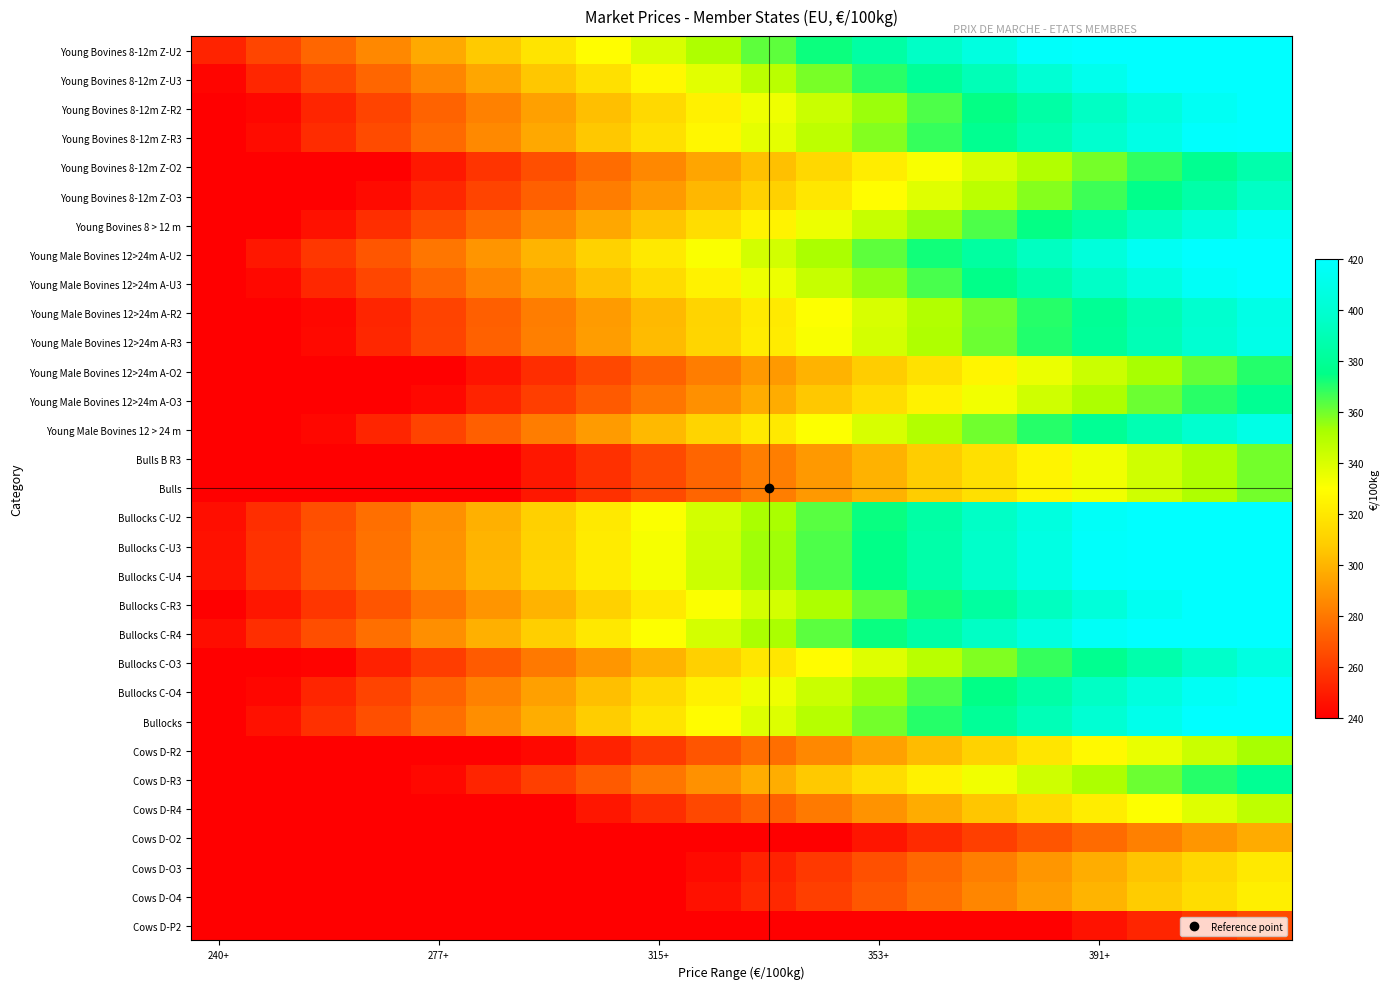

Reading left to right, extract all data points from this chart.

Young Bovines 8-12m Z-U2: 251.9	262.9	274.0	285.0	296.1	307.1	318.2	329.2	340.3	351.3	362.4	373.4	384.5	395.5	406.6	417.6	428.7	439.7	450.7	461.8
Young Bovines 8-12m Z-U3: 242.1	252.7	263.3	273.9	284.5	295.2	305.8	316.4	327.0	337.6	348.2	358.9	369.5	380.1	390.7	401.3	411.9	422.6	433.2	443.8
Young Bovines 8-12m Z-R2: 232.1	242.3	252.5	262.7	272.8	283.0	293.2	303.4	313.6	323.7	333.9	344.1	354.3	364.5	374.6	384.8	395.0	405.2	415.4	425.5
Young Bovines 8-12m Z-R3: 234.2	244.5	254.8	265.1	275.3	285.6	295.9	306.1	316.4	326.7	337.0	347.2	357.5	367.8	378.1	388.3	398.6	408.9	419.2	429.4
Young Bovines 8-12m Z-O2: 211.1	220.4	229.7	238.9	248.2	257.5	266.7	276.0	285.2	294.5	303.8	313.0	322.3	331.5	340.8	350.1	359.3	368.6	377.8	387.1
Young Bovines 8-12m Z-O3: 215.5	225.0	234.4	243.9	253.3	262.8	272.2	281.7	291.2	300.6	310.1	319.5	329.0	338.4	347.9	357.3	366.8	376.2	385.7	395.1
Young Bovines 8 > 12 m: 225.9	235.8	245.7	255.6	265.5	275.4	285.3	295.3	305.2	315.1	325.0	334.9	344.8	354.7	364.6	374.5	384.4	394.3	404.2	414.1
Young Male Bovines 12>24m A-U2: 237.5	247.9	258.3	268.7	279.1	289.5	299.9	310.4	320.8	331.2	341.6	352.0	362.4	372.8	383.3	393.7	404.1	414.5	424.9	435.3
Young Male Bovines 12>24m A-U3: 232.7	242.9	253.1	263.3	273.5	283.7	293.9	304.1	314.3	324.5	334.7	344.9	355.1	365.3	375.5	385.7	395.9	406.1	416.4	426.6
Young Male Bovines 12>24m A-R2: 223.0	232.8	242.6	252.4	262.2	271.9	281.7	291.5	301.3	311.1	320.9	330.6	340.4	350.2	360.0	369.8	379.6	389.3	399.1	408.9
Young Male Bovines 12>24m A-R3: 223.6	233.4	243.2	253.0	262.8	272.6	282.4	292.2	302.1	311.9	321.7	331.5	341.3	351.1	360.9	370.7	380.5	390.3	400.1	409.9
Young Male Bovines 12>24m A-O2: 202.0	210.9	219.8	228.6	237.5	246.3	255.2	264.1	272.9	281.8	290.6	299.5	308.4	317.2	326.1	335.0	343.8	352.7	361.5	370.4
Young Male Bovines 12>24m A-O3: 206.6	215.7	224.7	233.8	242.8	251.9	261.0	270.0	279.1	288.1	297.2	306.3	315.3	324.4	333.5	342.5	351.6	360.6	369.7	378.8
Young Male Bovines 12 > 24 m: 223.0	232.8	242.6	252.4	262.1	271.9	281.7	291.5	301.3	311.1	320.8	330.6	340.4	350.2	360.0	369.7	379.5	389.3	399.1	408.9
Bulls B R3: 196.1	204.7	213.3	221.9	230.5	239.1	247.7	256.3	264.9	273.6	282.2	290.8	299.4	308.0	316.6	325.2	333.8	342.4	351.0	359.6
Bulls: 196.1	204.7	213.3	221.9	230.5	239.1	247.7	256.3	264.9	273.6	282.2	290.8	299.4	308.0	316.6	325.2	333.8	342.4	351.0	359.6
Bullocks C-U2: 245.0	255.7	266.5	277.2	288.0	298.7	309.4	320.2	330.9	341.7	352.4	363.2	373.9	384.7	395.4	406.2	416.9	427.6	438.4	449.1
Bullocks C-U3: 245.9	256.7	267.5	278.2	289.0	299.8	310.6	321.4	332.2	343.0	353.7	364.5	375.3	386.1	396.9	407.7	418.4	429.2	440.0	450.8
Bullocks C-U4: 246.2	257.0	267.8	278.6	289.4	300.2	311.0	321.8	332.6	343.4	354.2	365.0	375.8	386.6	397.4	408.2	419.0	429.8	440.6	451.4
Bullocks C-R3: 237.2	247.6	258.0	268.4	278.8	289.2	299.7	310.1	320.5	330.9	341.3	351.7	362.1	372.5	382.9	393.3	403.7	414.1	424.5	434.9
Bullocks C-R4: 244.8	255.5	266.3	277.0	287.7	298.5	309.2	319.9	330.7	341.4	352.1	362.9	373.6	384.3	395.1	405.8	416.6	427.3	438.0	448.8
Bullocks C-O3: 221.8	231.5	241.3	251.0	260.7	270.5	280.2	289.9	299.6	309.4	319.1	328.8	338.6	348.3	358.0	367.8	377.5	387.2	396.9	406.7
Bullocks C-O4: 232.2	242.4	252.5	262.7	272.9	283.1	293.3	303.5	313.6	323.8	334.0	344.2	354.4	364.6	374.7	384.9	395.1	405.3	415.5	425.7
Bullocks: 235.6	246.0	256.3	266.6	277.0	287.3	297.6	308.0	318.3	328.6	339.0	349.3	359.6	370.0	380.3	390.6	401.0	411.3	421.6	432.0
Cows D-R2: 192.4	200.8	209.2	217.7	226.1	234.5	243.0	251.4	259.8	268.3	276.7	285.2	293.6	302.0	310.5	318.9	327.3	335.8	344.2	352.6
Cows D-R3: 206.7	215.8	224.9	233.9	243.0	252.1	261.1	270.2	279.2	288.3	297.4	306.4	315.5	324.6	333.6	342.7	351.8	360.8	369.9	379.0
Cows D-R4: 189.3	197.6	205.9	214.2	222.5	230.8	239.1	247.4	255.7	264.1	272.4	280.7	289.0	297.3	305.6	313.9	322.2	330.5	338.8	347.1
Cows D-O2: 161.9	169.0	176.1	183.2	190.3	197.4	204.5	211.6	218.7	225.8	232.9	240.0	247.1	254.2	261.3	268.4	275.6	282.7	289.8	296.9
Cows D-O3: 174.8	182.4	190.1	197.8	205.4	213.1	220.8	228.4	236.1	243.8	251.4	259.1	266.8	274.4	282.1	289.8	297.4	305.1	312.8	320.4
Cows D-O4: 176.4	184.1	191.8	199.6	207.3	215.0	222.8	230.5	238.2	246.0	253.7	261.4	269.2	276.9	284.6	292.4	300.1	307.8	315.6	323.3
Cows D-P2: 144.5	150.9	157.2	163.6	169.9	176.2	182.6	188.9	195.3	201.6	207.9	214.3	220.6	227.0	233.3	239.6	246.0	252.3	258.7	265.0